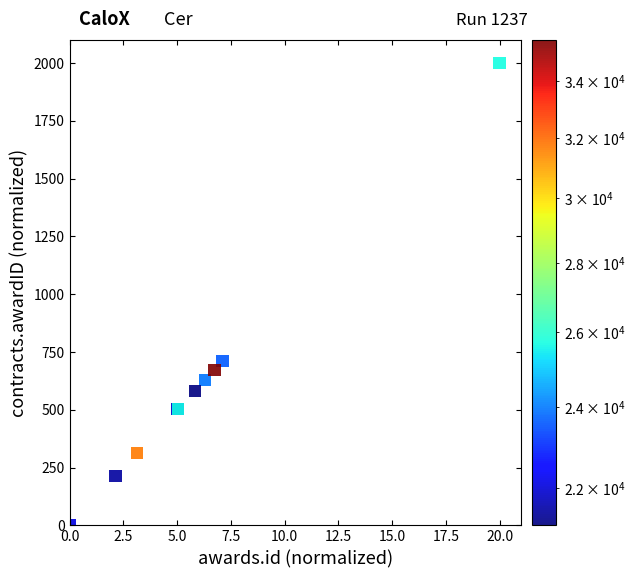

What Y value in the scatter plot is closest to 1000?

710.6